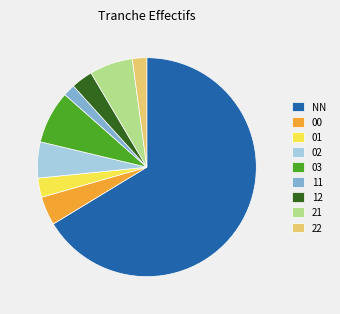

Which has a higher value, 12 or 02?

02